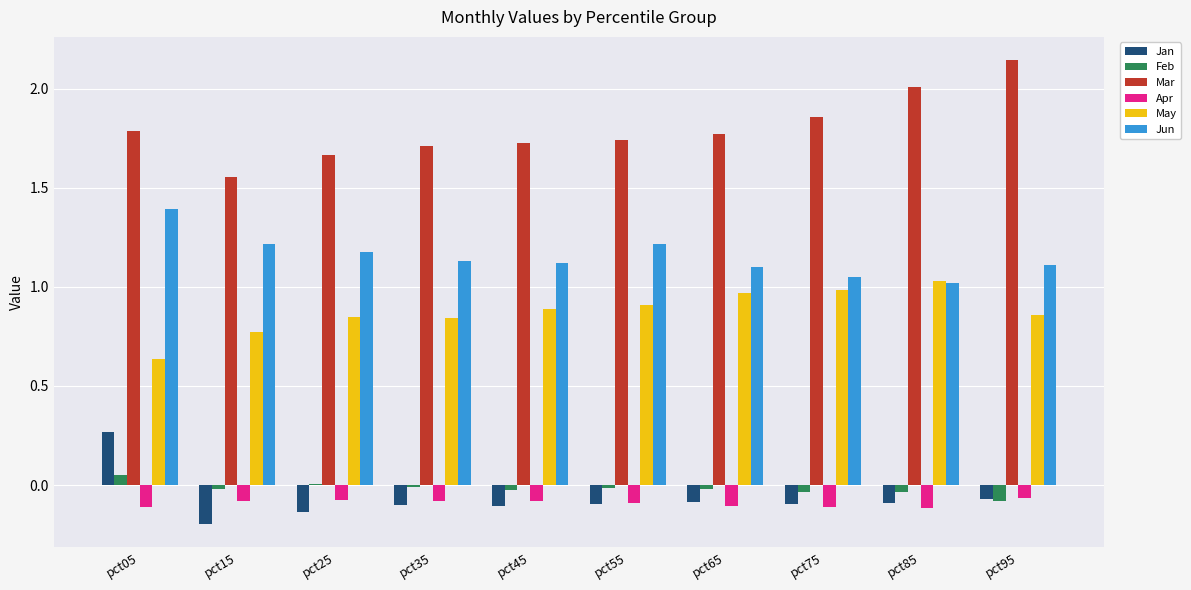

The value of Mar at pct45 is 1.7. True or false?

True